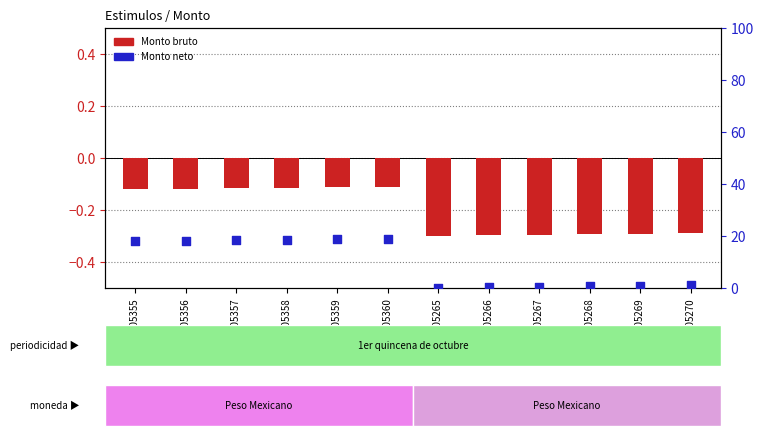

Which series reaches the minimum Y coordinate?

Monto bruto (transformed)